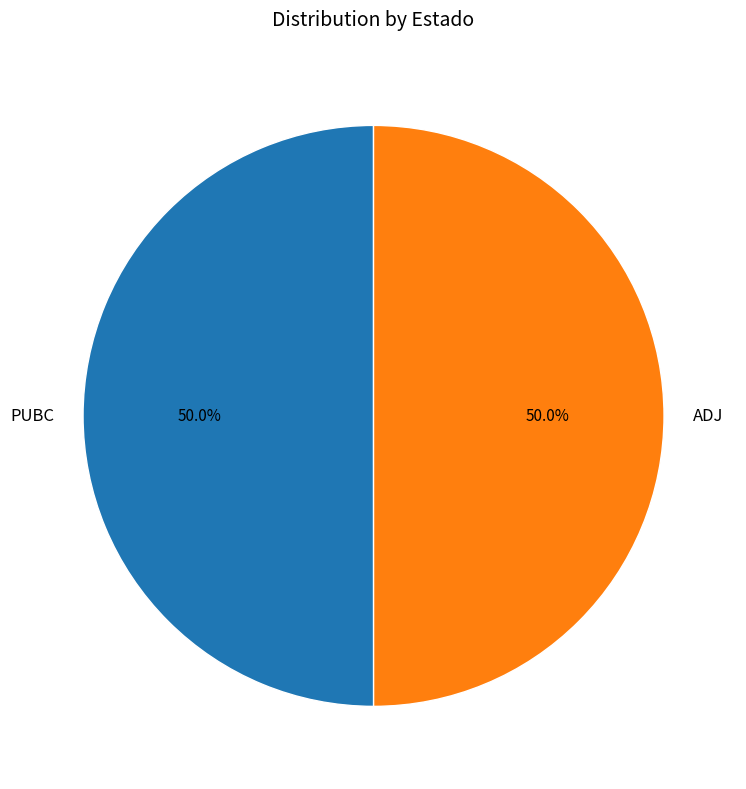

To the nearest percent, what is the average slice percentage?

50%